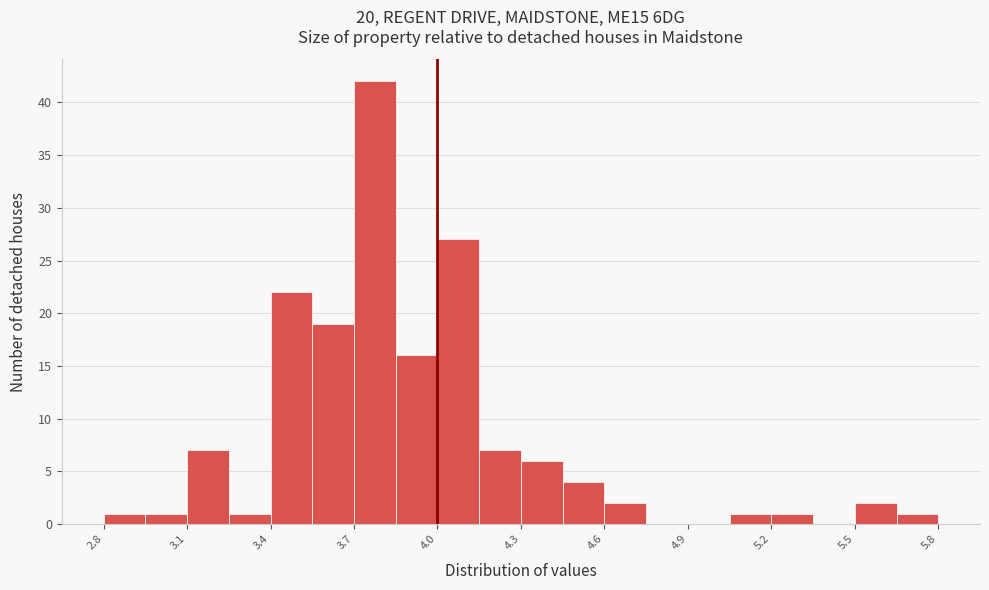

Around what value on the x-axis is the tallest bar? Give the approximate position of its centre, as read against the axis.

3.80